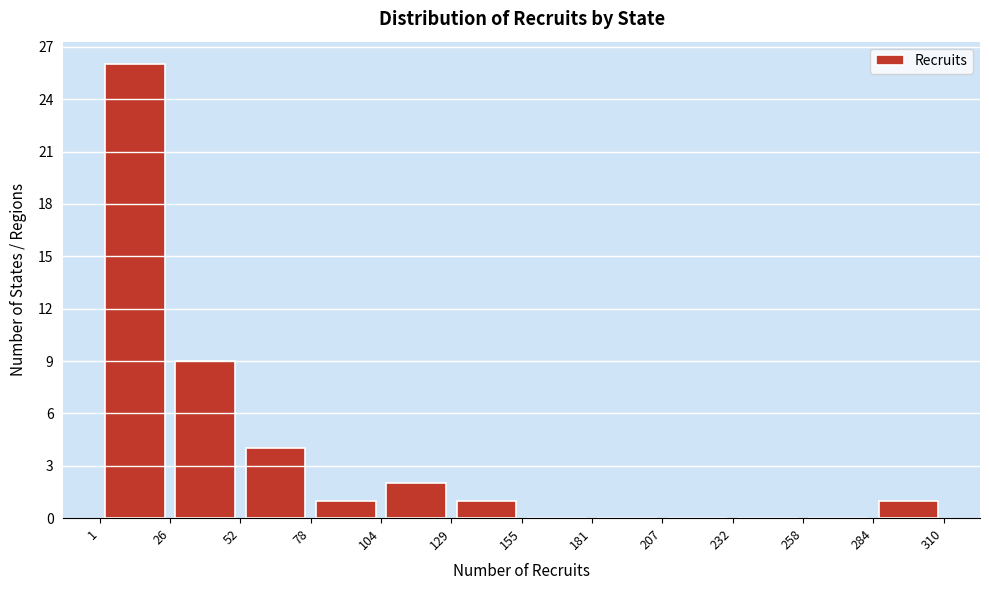

Reading left to right, transcribe this chart: for each bar, give the range it covers on the x-axis and its height. The values are not printed on the chart, so give them approximately, as read against the axis.

1 to 26: 26
26 to 52: 9
52 to 78: 4
78 to 104: 1
104 to 129: 2
129 to 155: 1
155 to 181: 0
181 to 207: 0
207 to 232: 0
232 to 258: 0
258 to 284: 0
284 to 310: 1